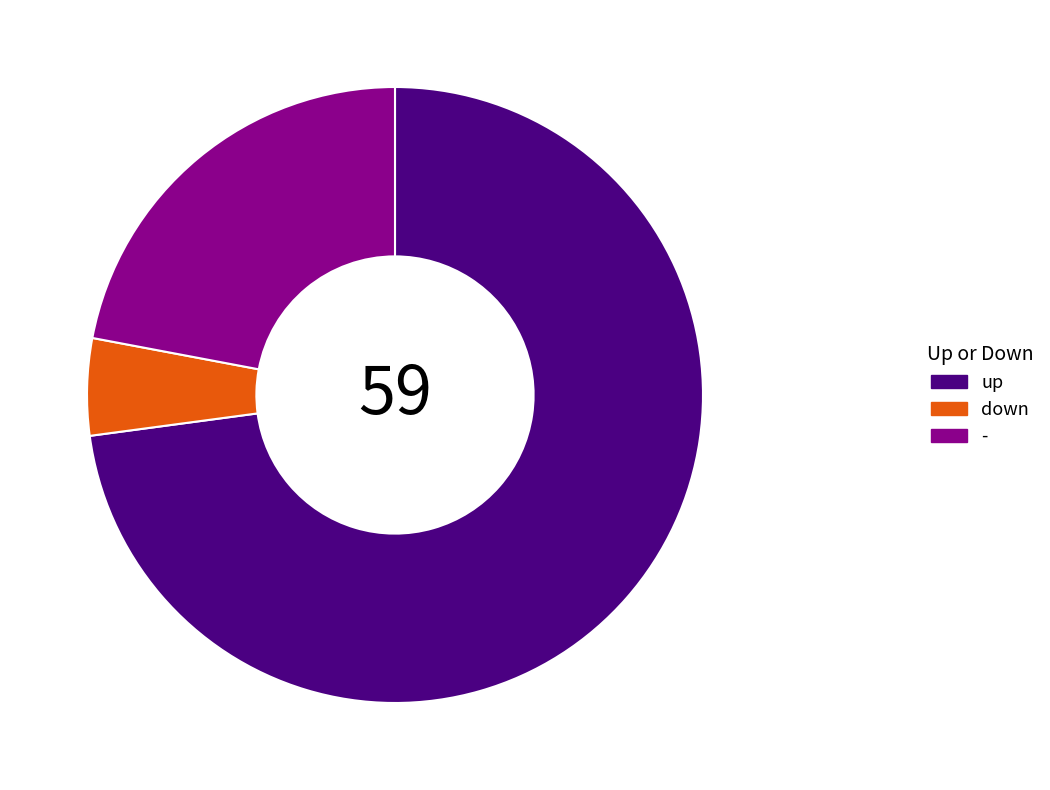

What is the largest slice in the pie chart?

up